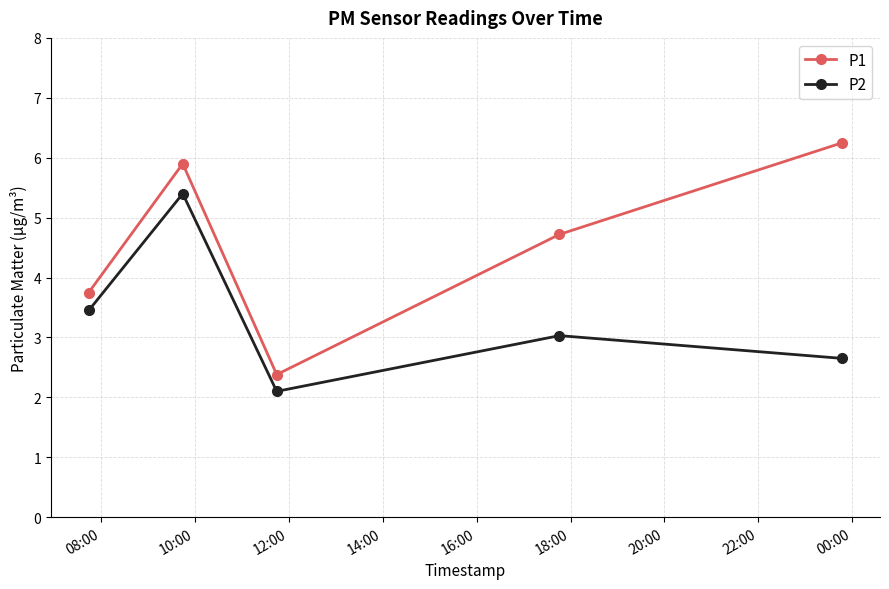

What is the difference between the maximum and minimum values in the P1 series?

3.9